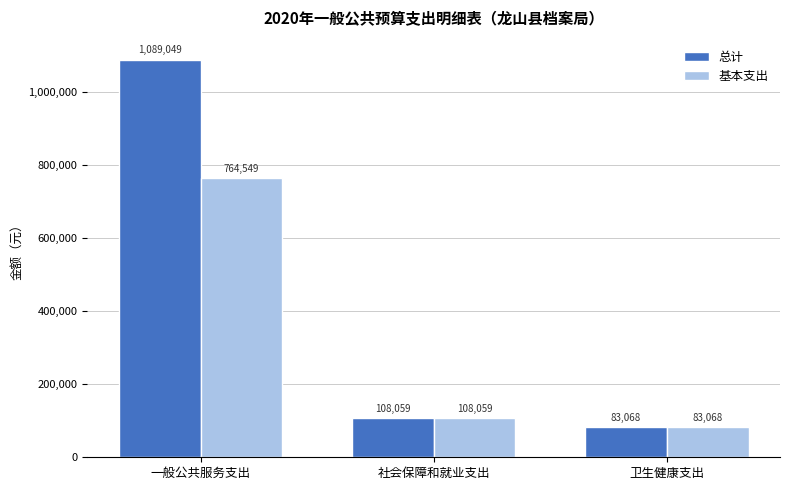

Which series has the largest range (max minus min)?

总计